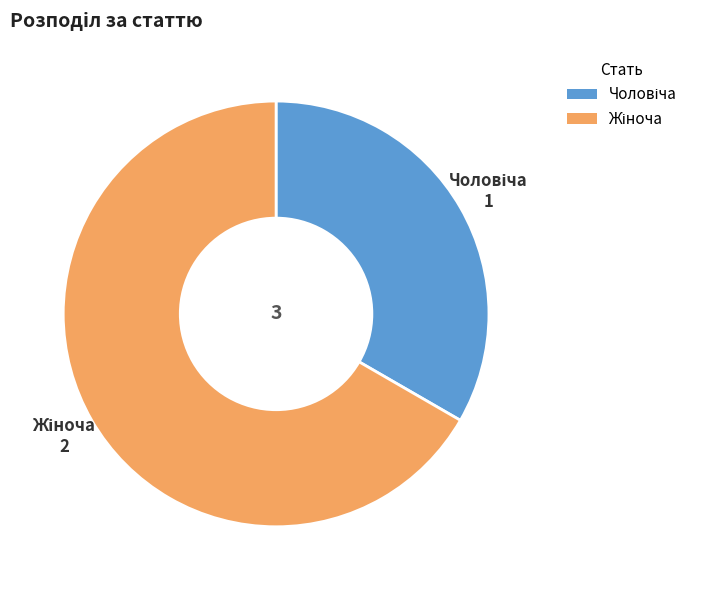

Does any single category account for the majority?

Yes